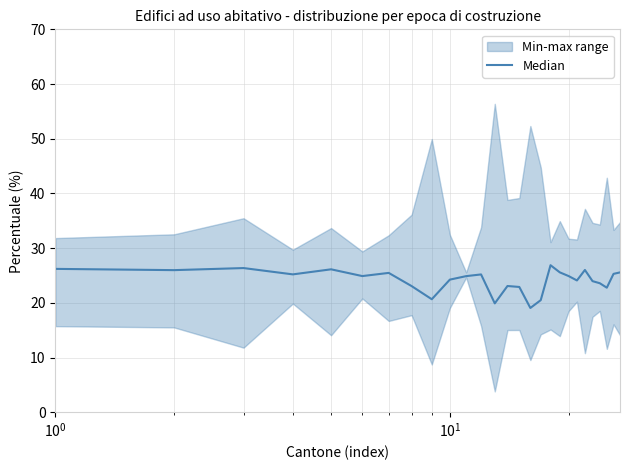

How many lines are shown in the chart?

1